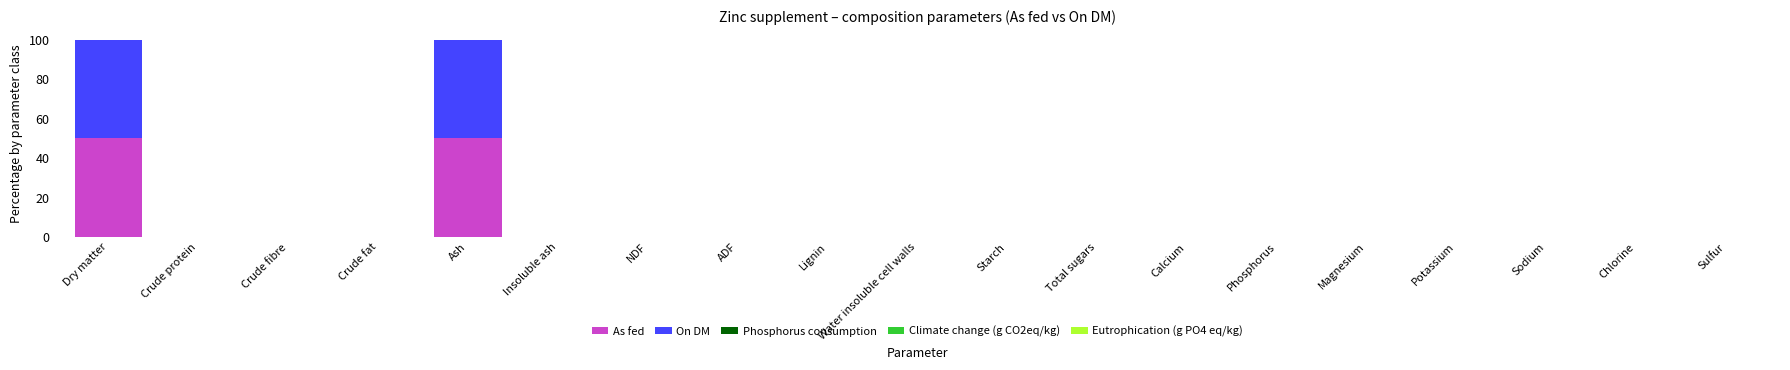

What is the highest value of the As fed series?

49.9